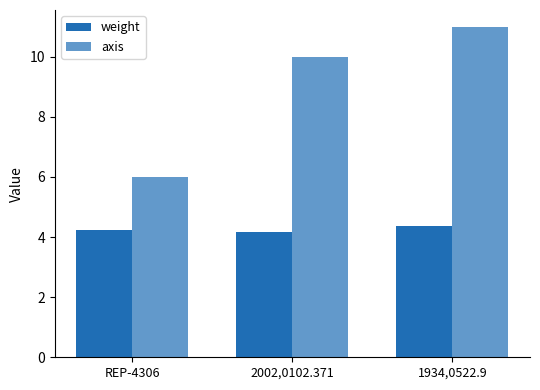

The value of axis at REP-4306 is 6.0. True or false?

True